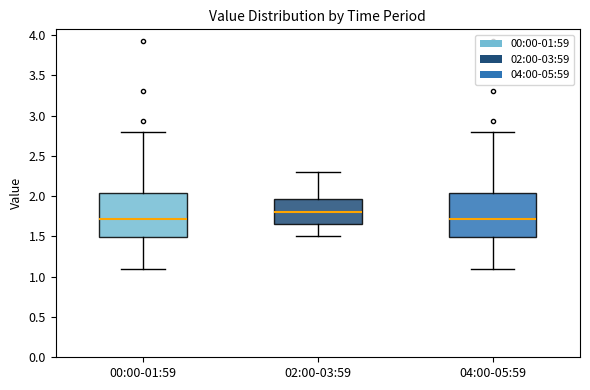

Reading left to right, transcribe this box plot: for each box, give where its median line is, the range the box spans, and where its two whiskers end, as read against the y-axis. The values are not printed on the chart, so give them approximately, as read against the axis.

00:00-01:59: median 1.70, box 1.50 to 2.05, whiskers 1.10 to 2.80
02:00-03:59: median 1.80, box 1.65 to 1.95, whiskers 1.50 to 2.30
04:00-05:59: median 1.70, box 1.50 to 2.05, whiskers 1.10 to 2.80